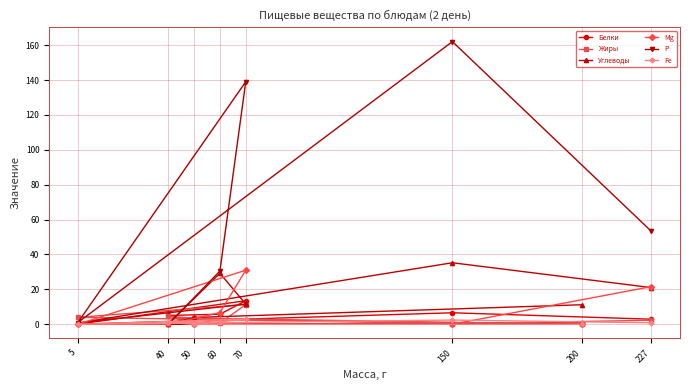

At which label is Mg closest to 15?

227